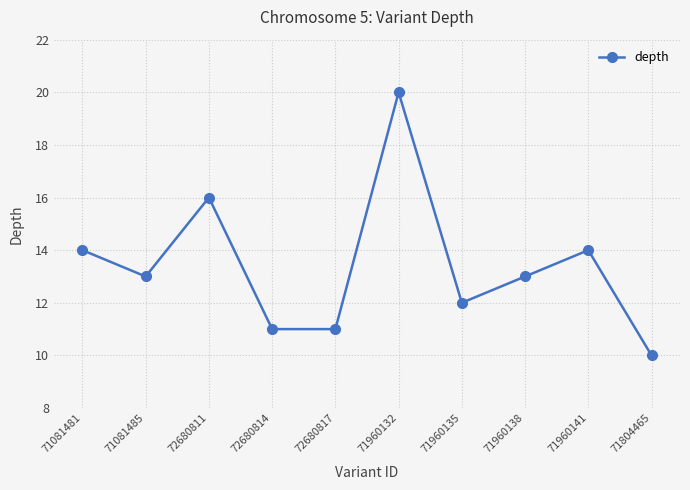

What is the approximate value at 71081485, to the nearest 5?

15